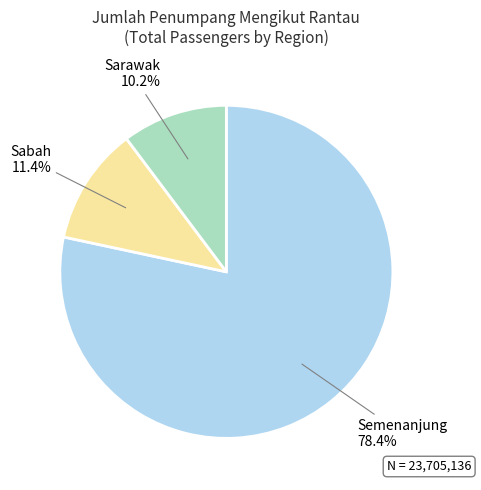

To the nearest percent, what portion does Semenanjung represent?

78%